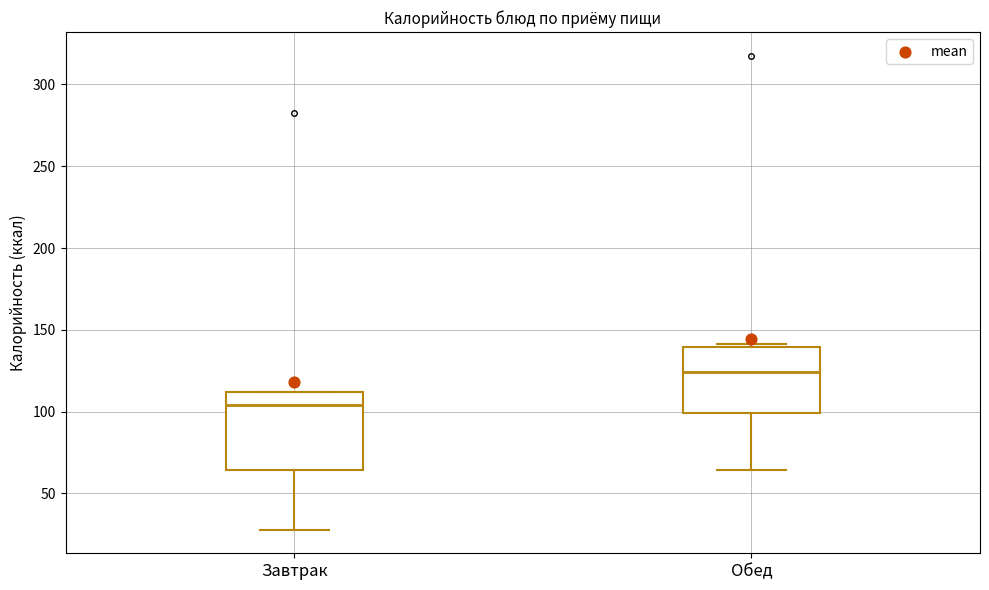

Reading left to right, read every box against the y-axis: the position of its median line, the range the box covers, and the ends of its whiskers. The values are not printed on the chart, so give them approximately, as read against the axis.

Завтрак: median 105, box 65 to 110, whiskers 30 to 110
Обед: median 125, box 100 to 140, whiskers 65 to 140 (just above the box's upper edge)